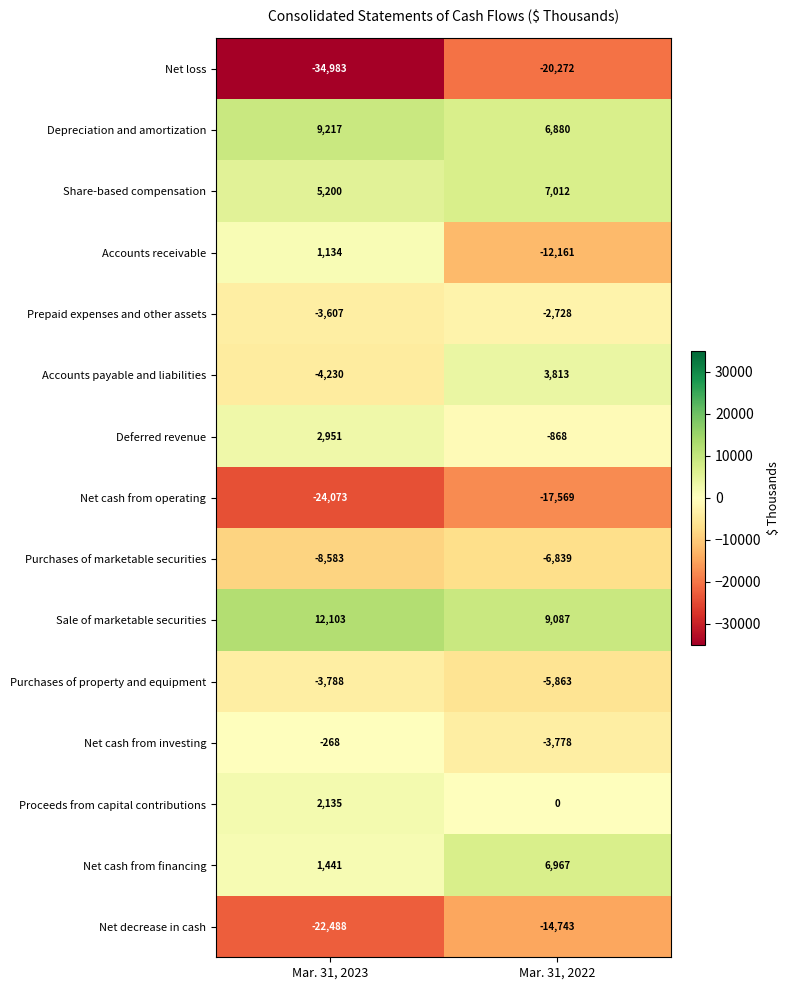

At which category is the sum across all series the highest?

Mar. 31, 2022